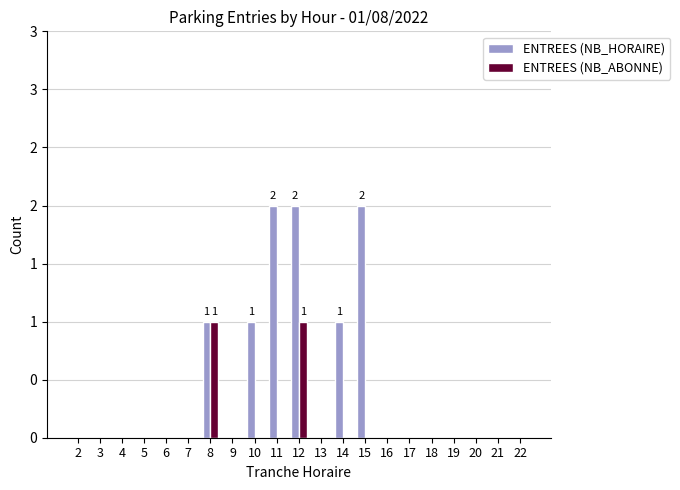

True or false: ENTREES (NB_ABONNE) has a value of 0 at 20.

False